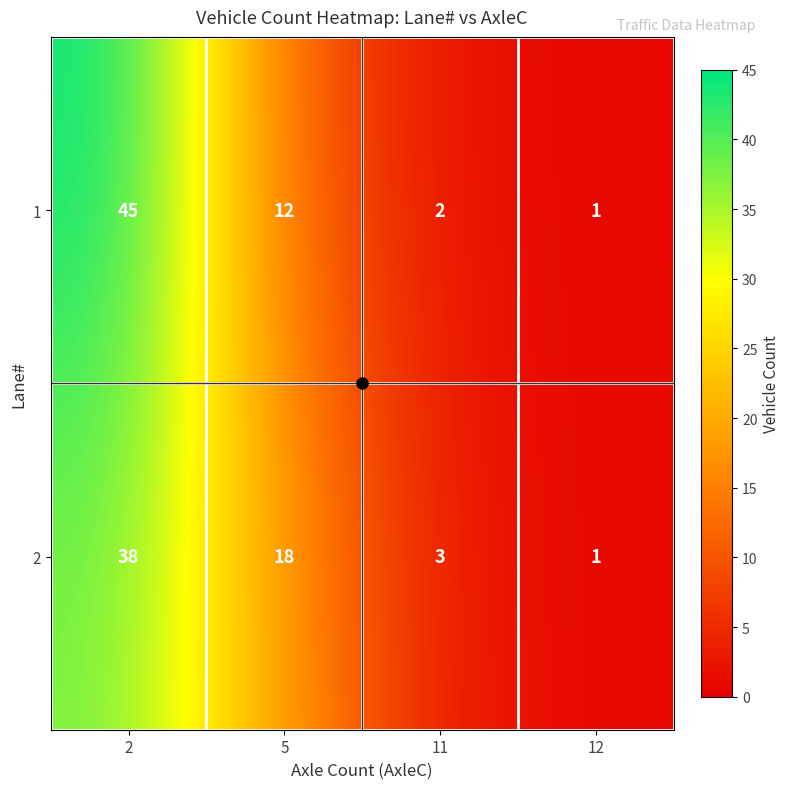

What is the total value across all series at 5?

30